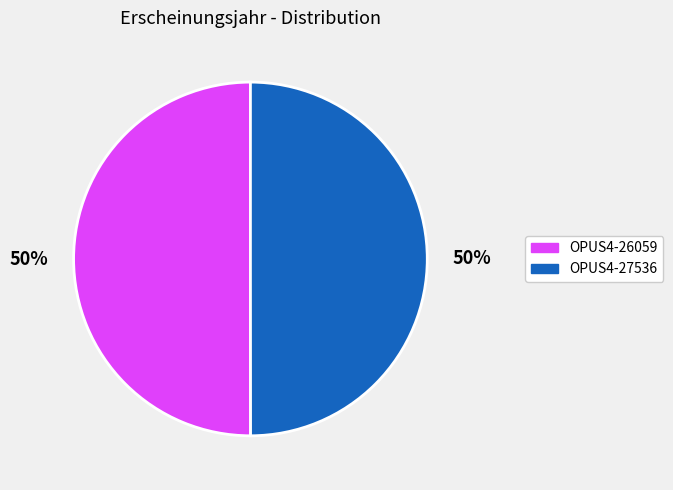

To the nearest percent, what portion does OPUS4-27536 represent?

50%